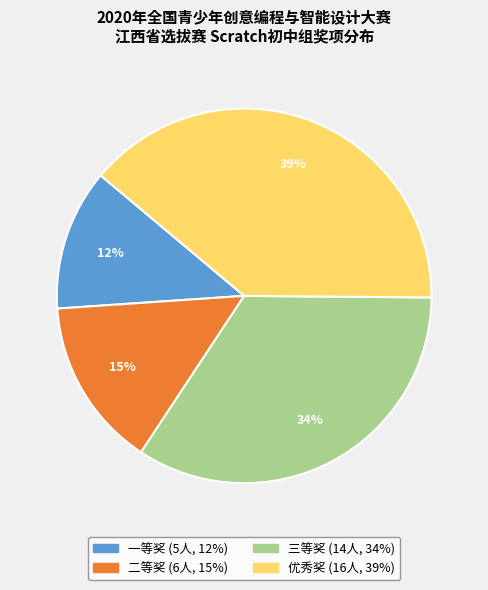

Count the number of slices in the pie.

4